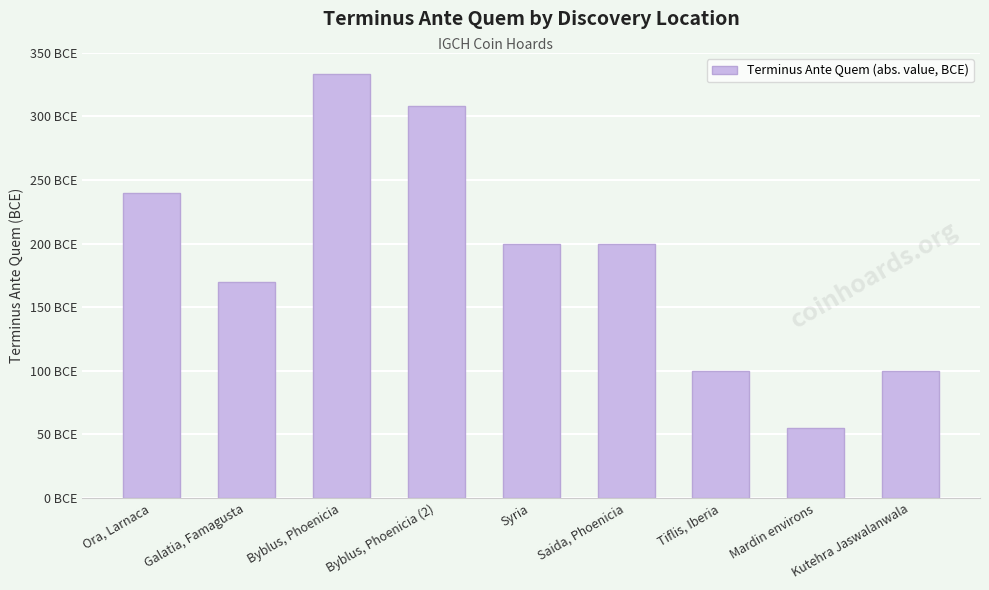

Rank the categories by value from highest to lowest.

Byblus, Phoenicia, Byblus, Phoenicia (2), Ora, Larnaca, Syria, Saida, Phoenicia, Galatia, Famagusta, Tiflis, Iberia, Kutehra Jaswalanwala, Mardin environs